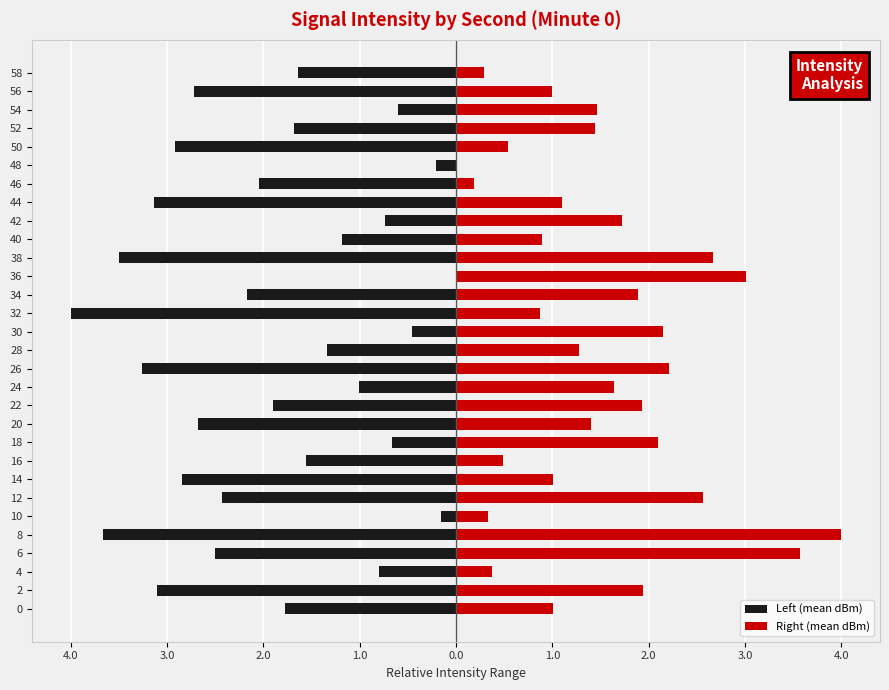

What is the value of the Right (mean dBm) bar at the 29th from the left?

1.0